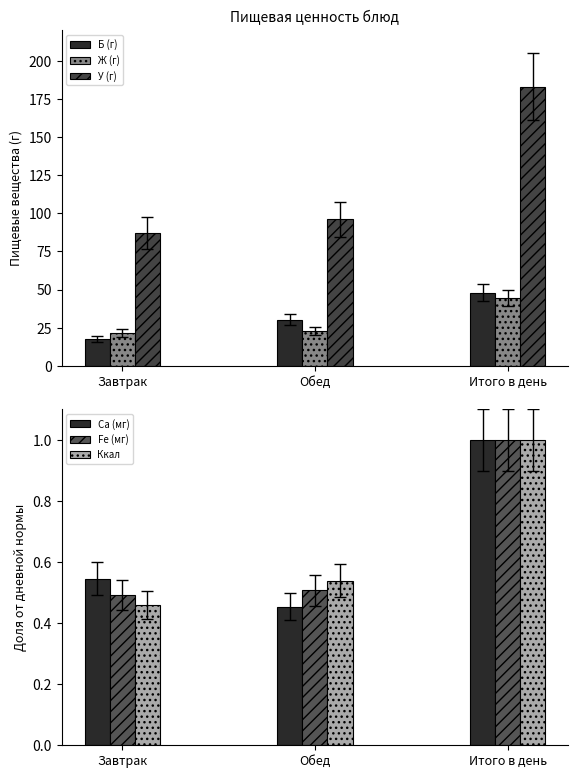

At which label is Ж (г) closest to 32?

Обед